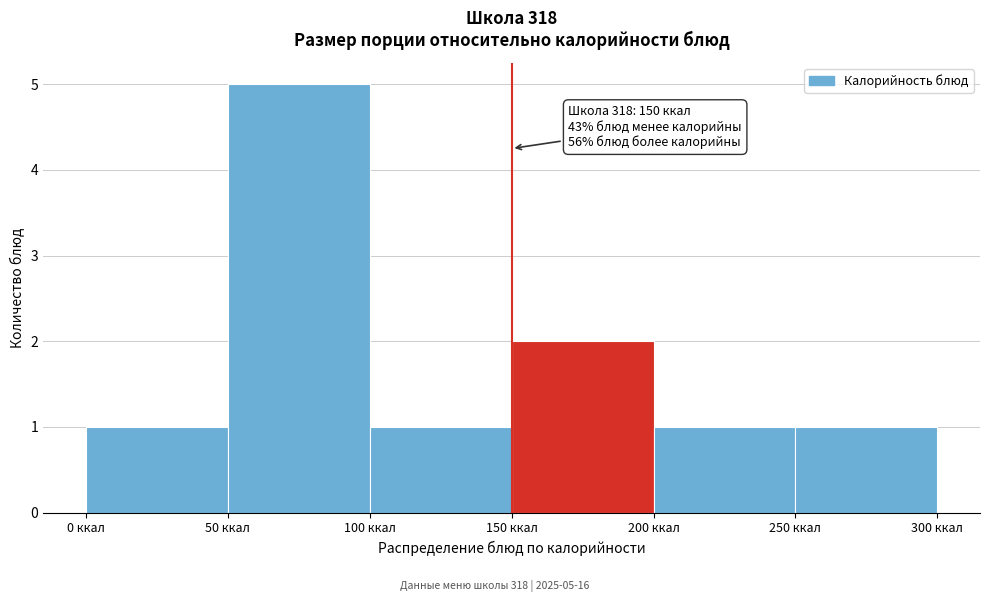

Which range on the x-axis has the tallest bar?

50 to 100